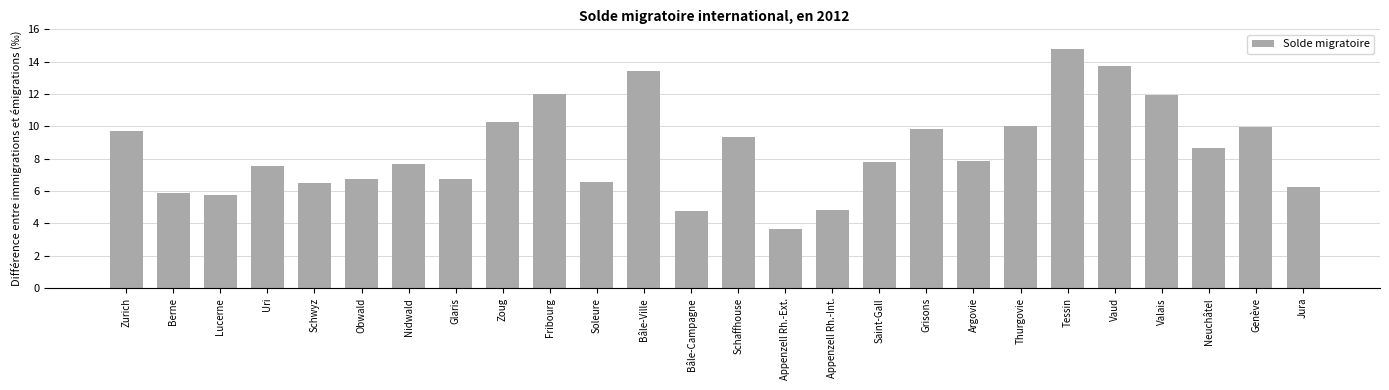

Count the number of values greater than 7.

16